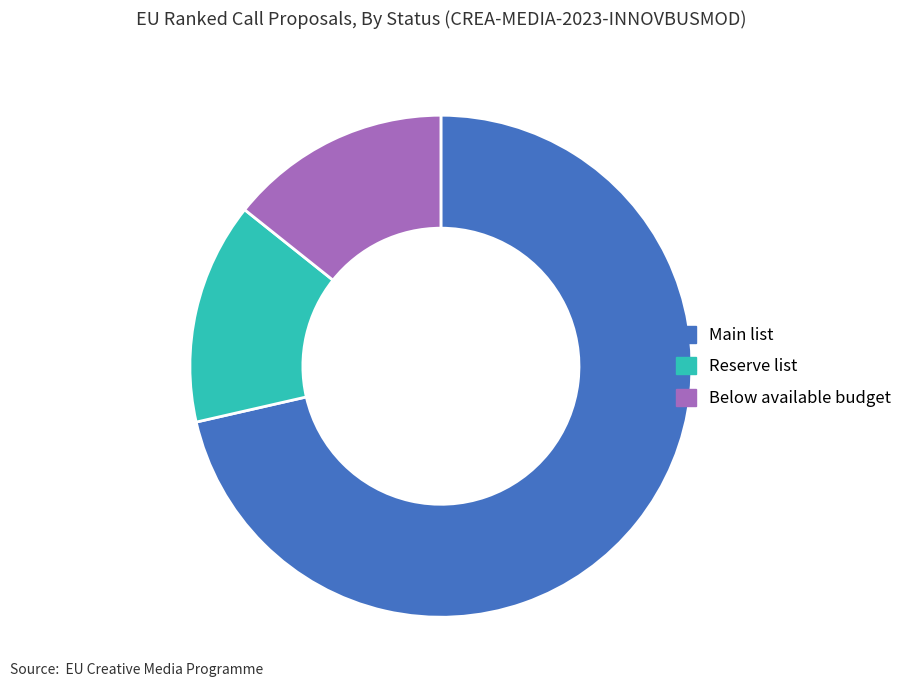

Which category accounts for the majority?

Main list